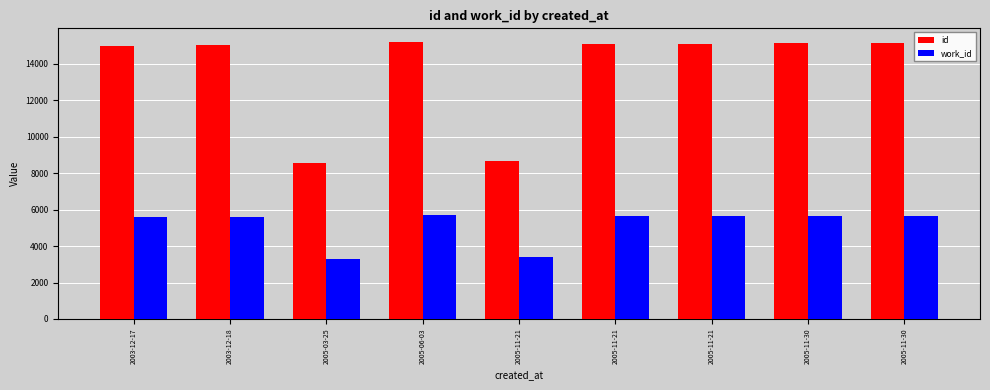

What is the difference between the second highest and minimum values in the work_id series?

2385